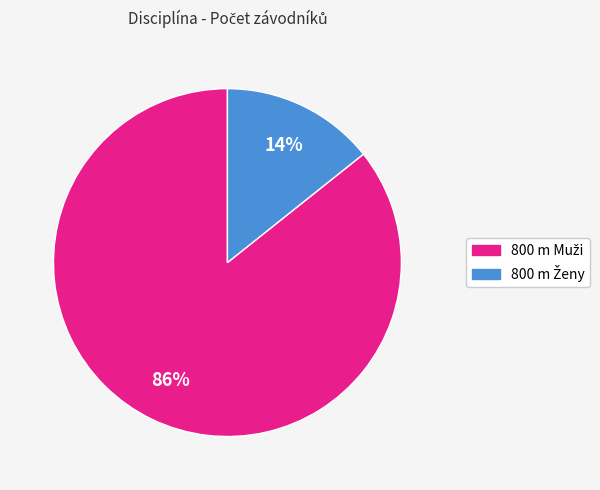

Is there a majority slice in this chart?

Yes